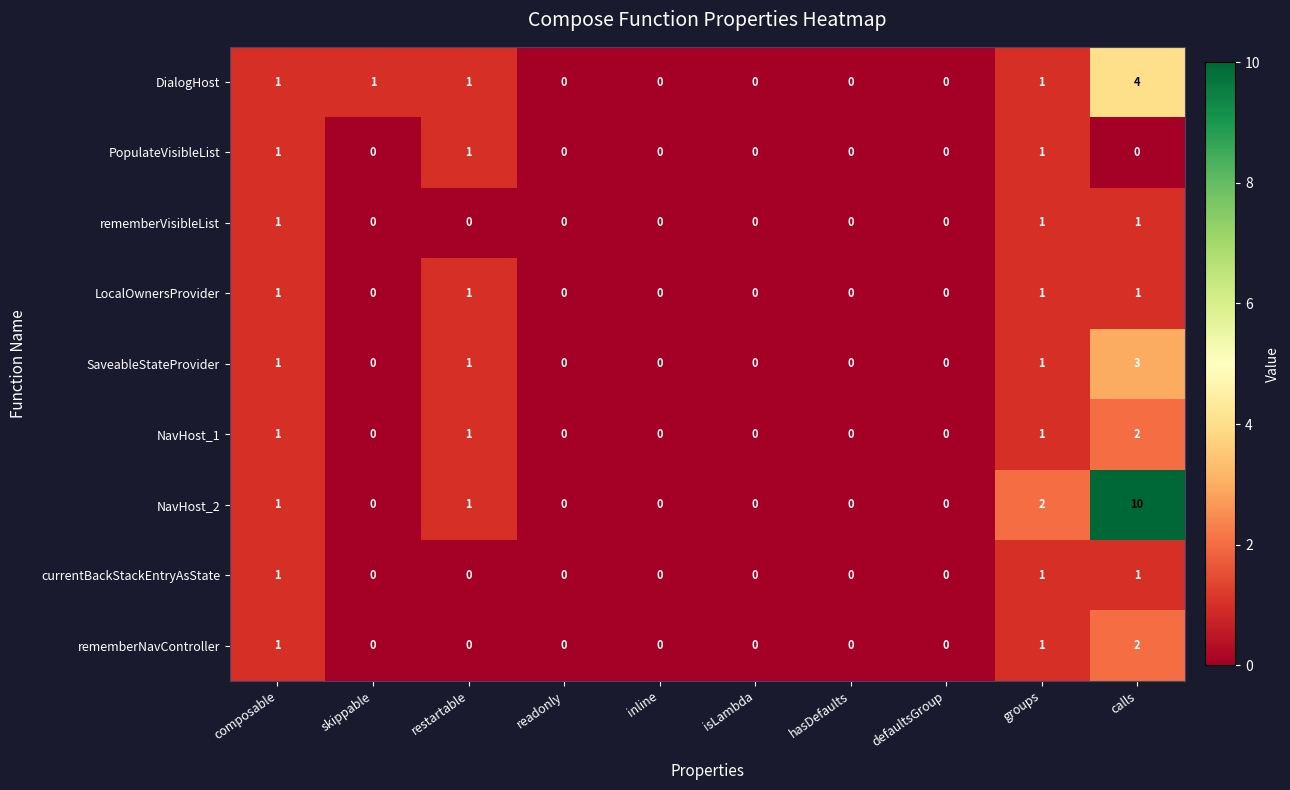

What is the maximum value shown in the chart?

10